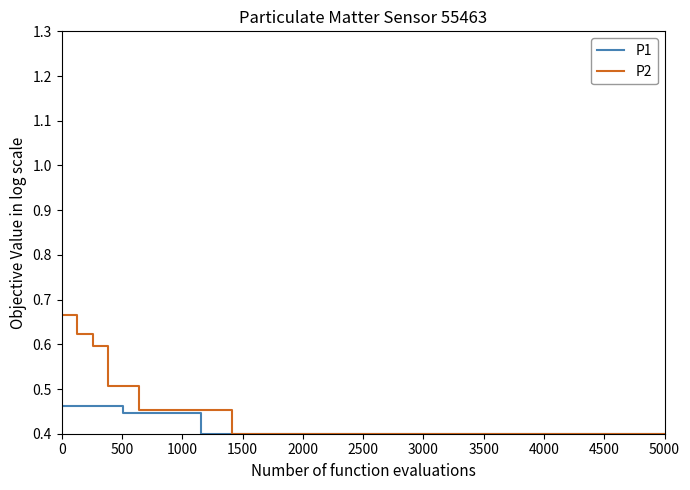

Rank the series by their maximum value, from lowest to highest.

P1, P2